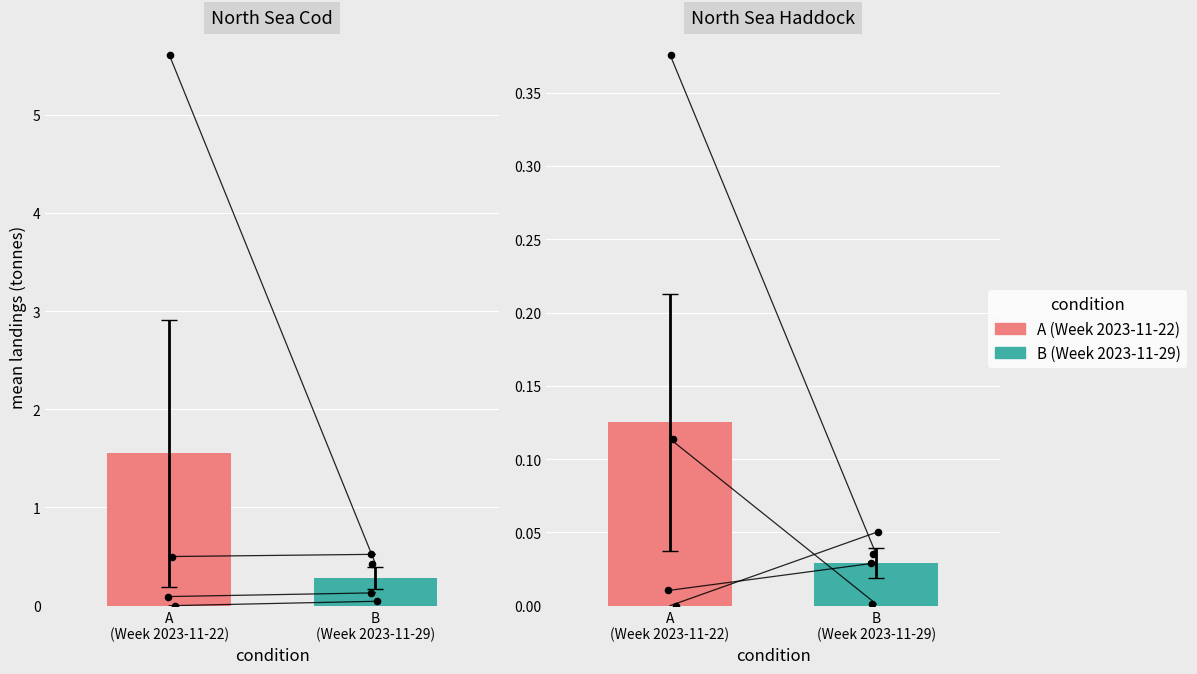

Which series reaches the maximum Y coordinate?

Week to 2023-11-22